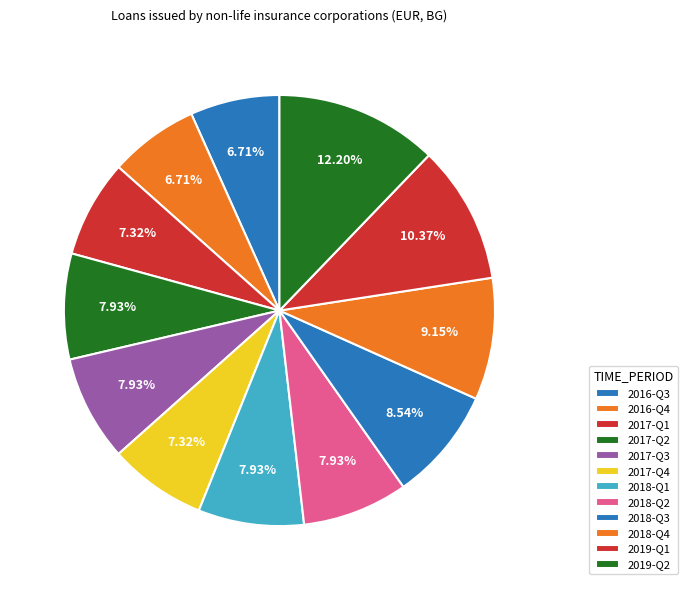

Does any single category account for the majority?

No